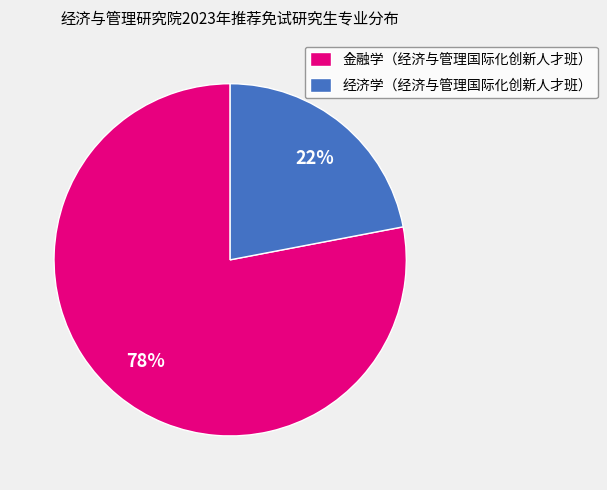

Combined, do 金融学（经济与管理国际化创新人才班） and 经济学（经济与管理国际化创新人才班） account for over 50%?

Yes